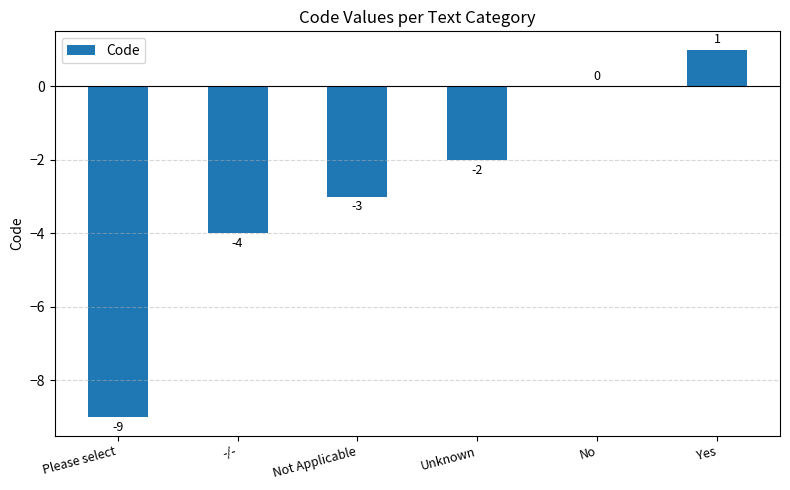

What is the change in value from -/- to No?

+4